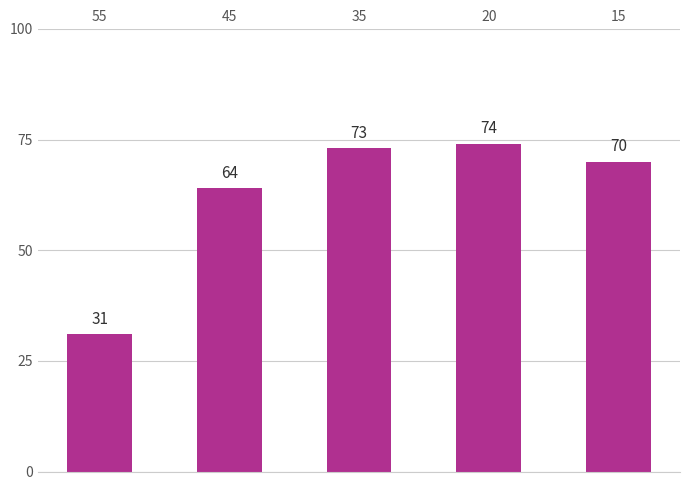

Which label corresponds to the largest value in the chart?

20